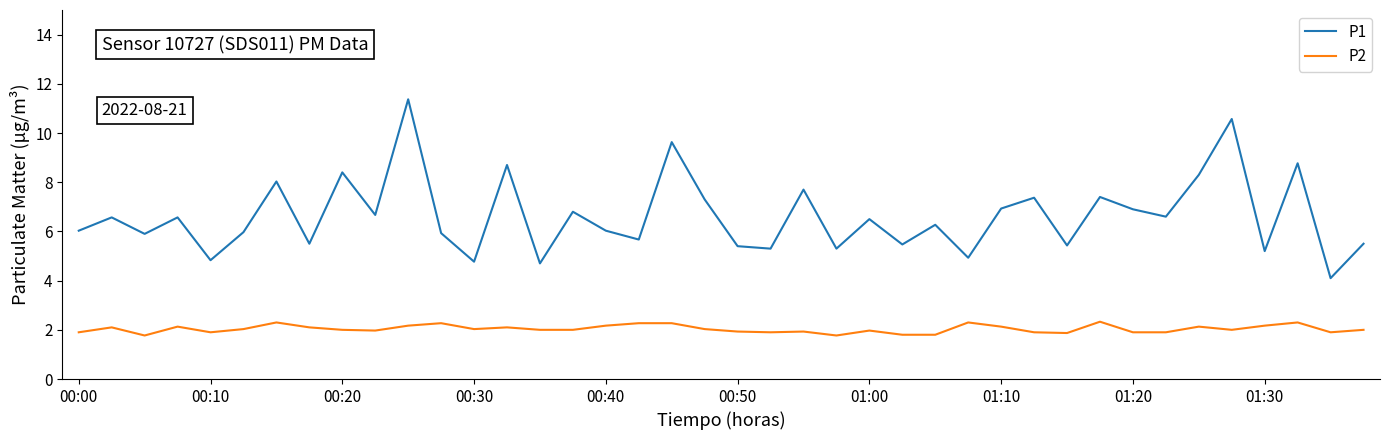

How many lines are shown in the chart?

2